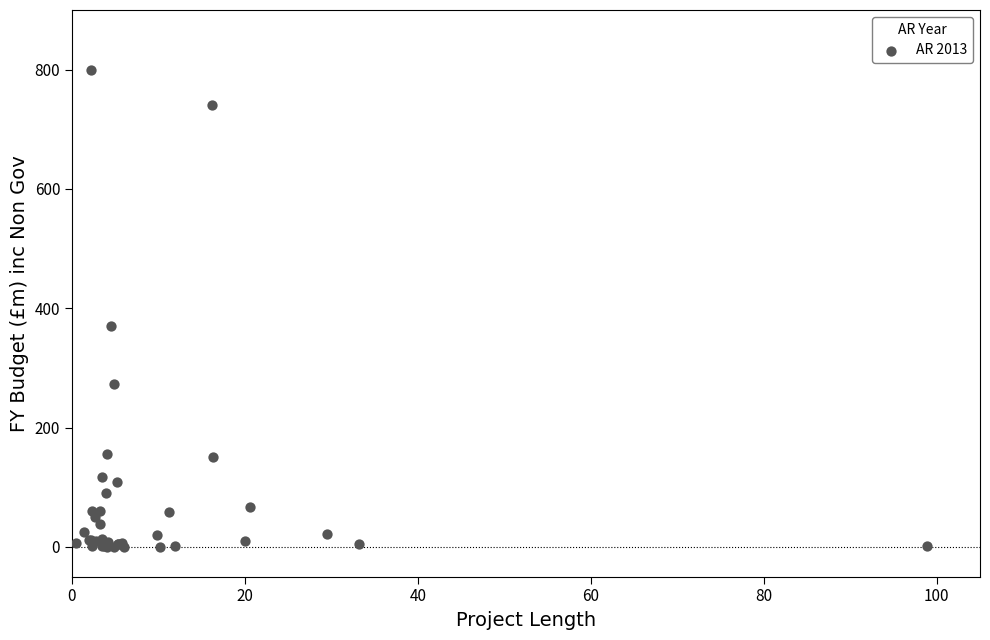

What Y value in the scatter plot is closest to 399?

370.0